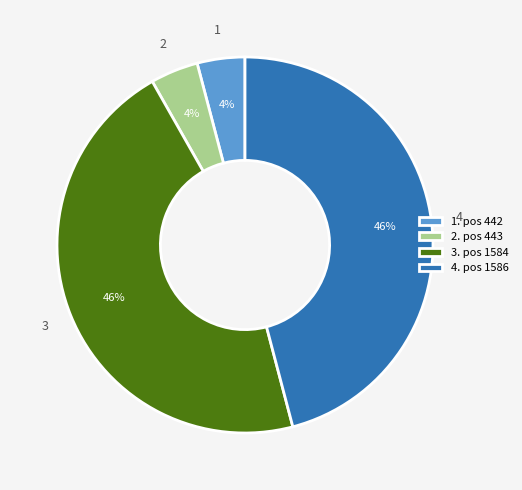

True or false: 1. pos 442 accounts for 4% of the total.

True